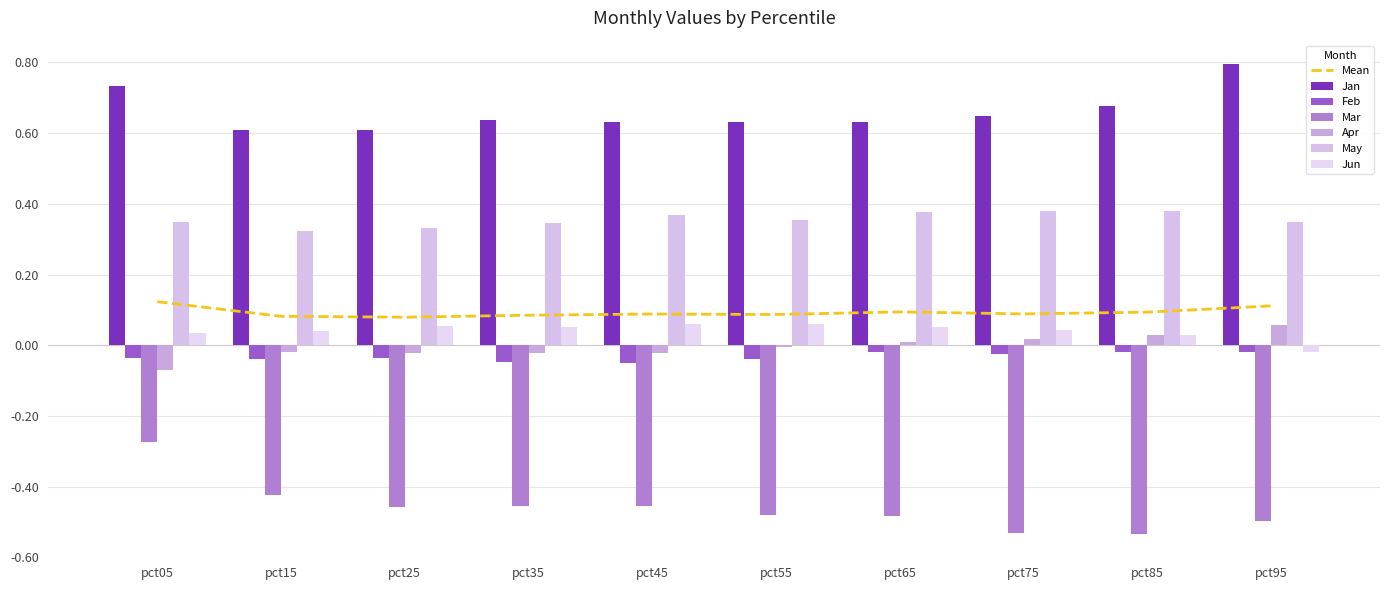

How many bars are there in each group?

6